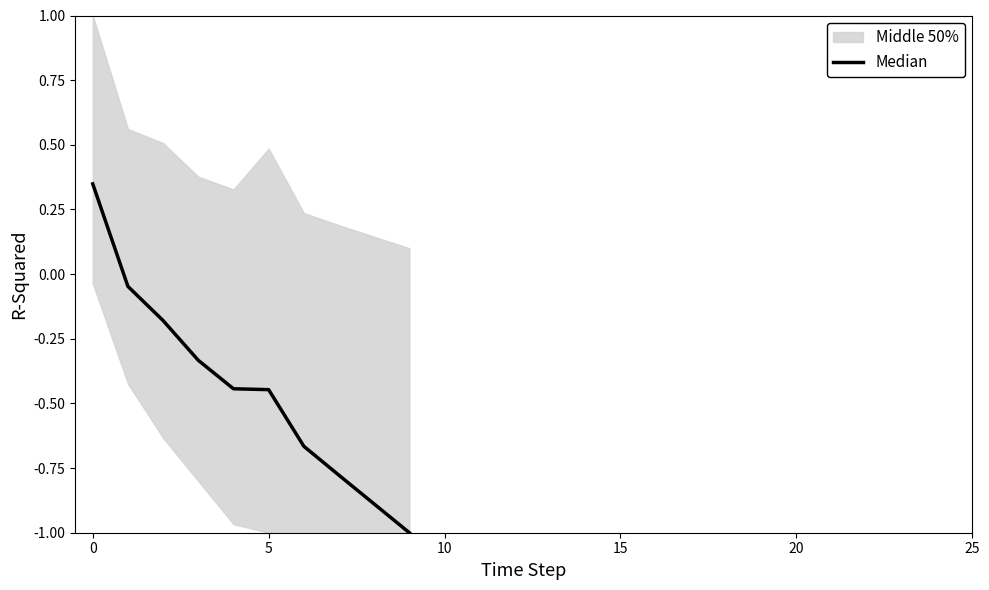

The chart shows a value of -1.0 at 9. True or false?

True